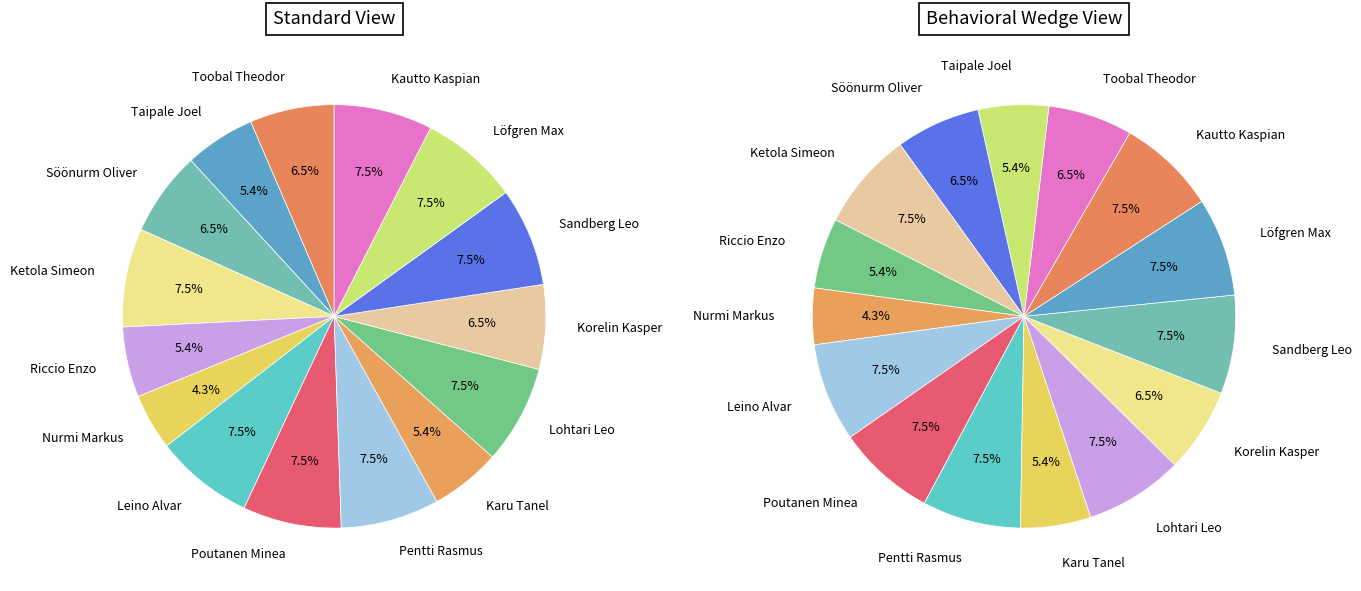

Is it true that Miettinen Roope is 10% of the pie?

False